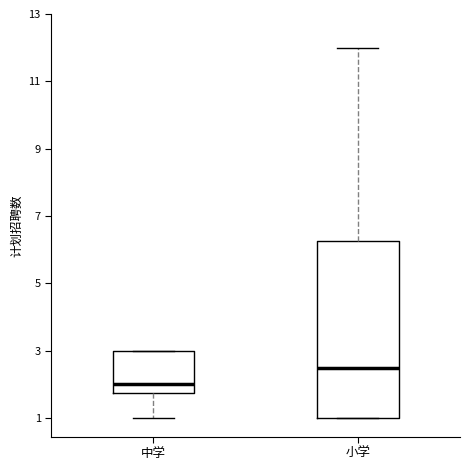

Which box's median line is the highest?

小学